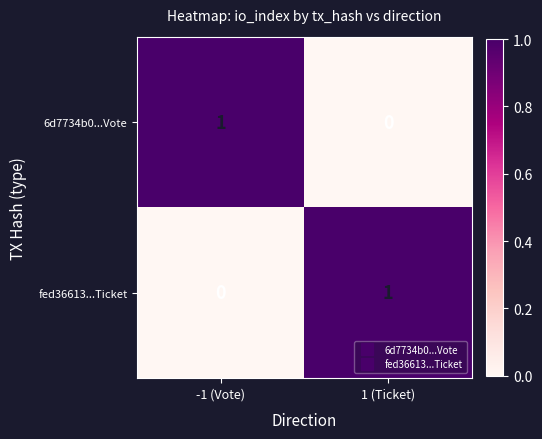

Is the value of fed36613...Ticket at -1 (Vote) greater than the value of 6d7734b0...Vote at -1 (Vote)?

No